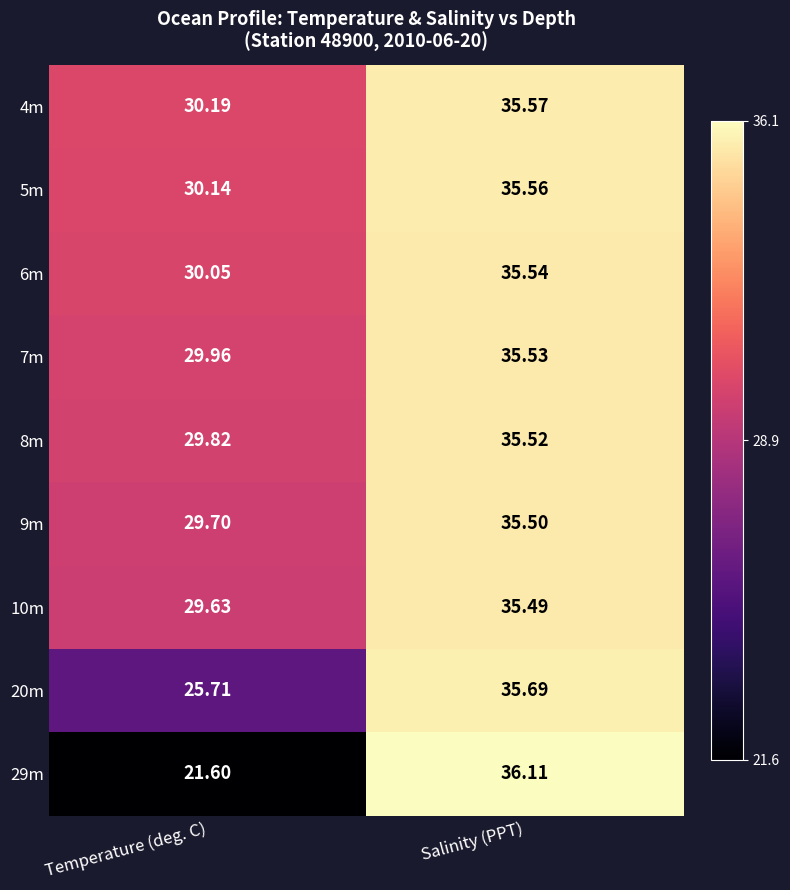

At Temperature (deg. C), list the series in order from smallest to largest.

29m, 20m, 10m, 9m, 8m, 7m, 6m, 5m, 4m